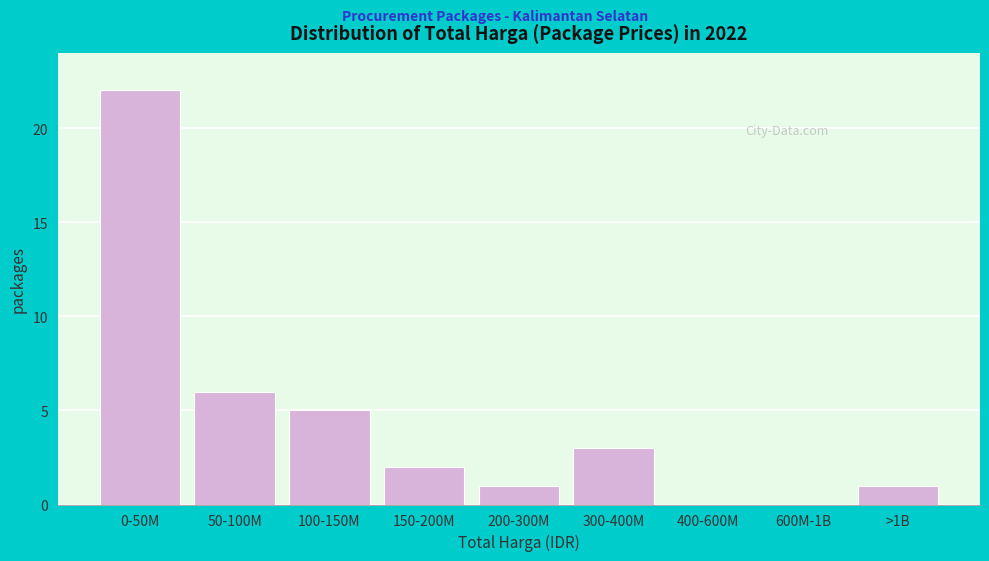

Reading left to right, extract all data points from this chart.

0-50M=22	50-100M=6	100-150M=5	150-200M=2	200-300M=1	300-400M=3	400-600M=0	600M-1B=0	>1B=1